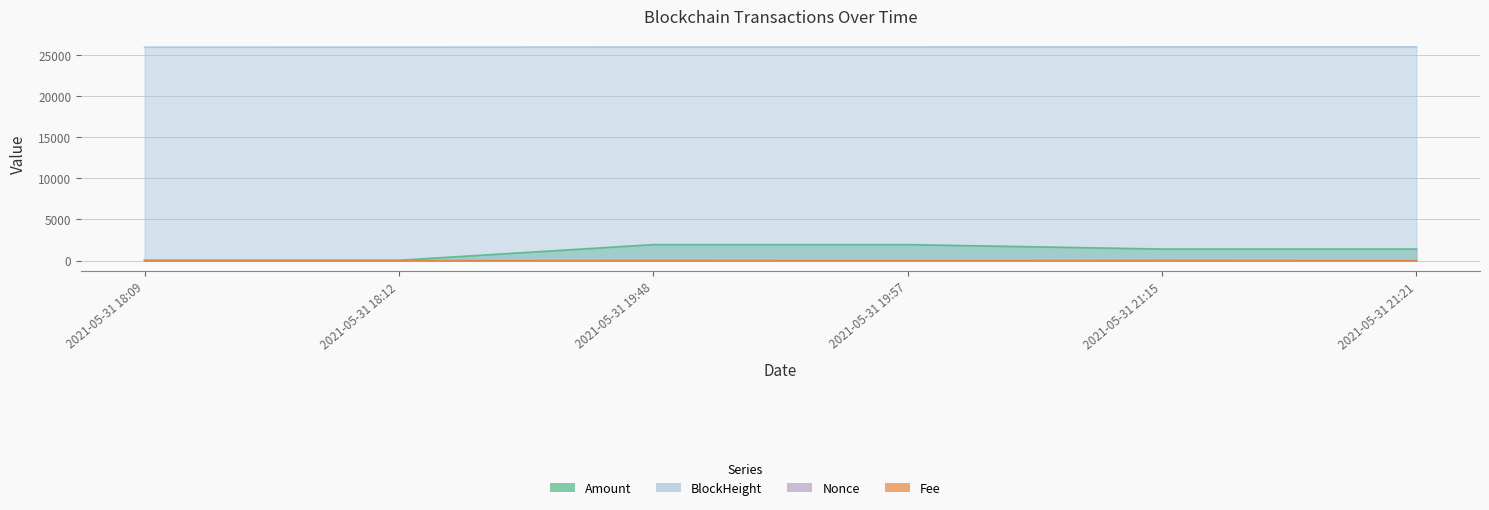

At which category does Amount reach its first local valley?

2021-05-31 18:12